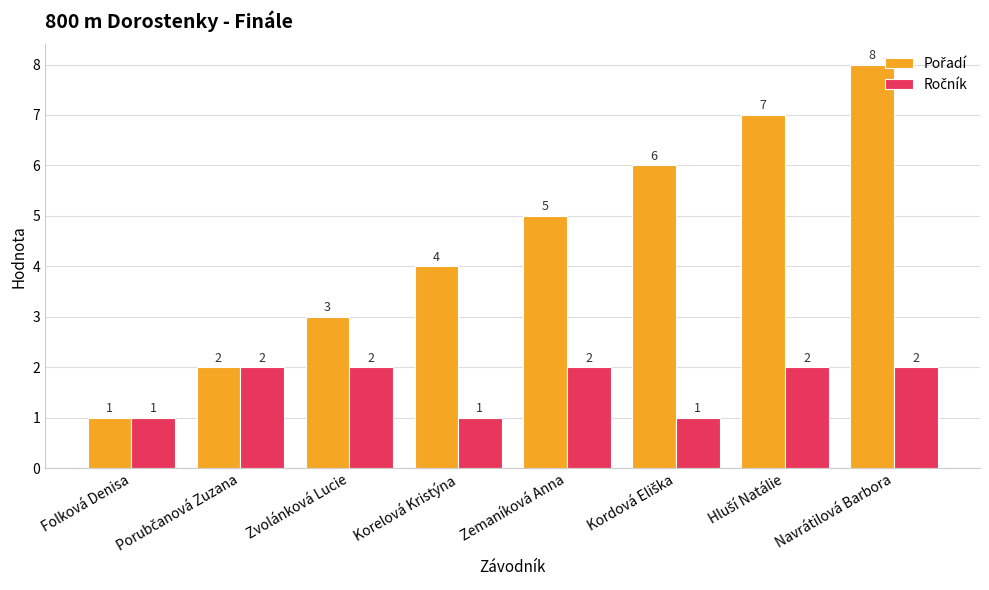

How many series are shown in this chart?

2